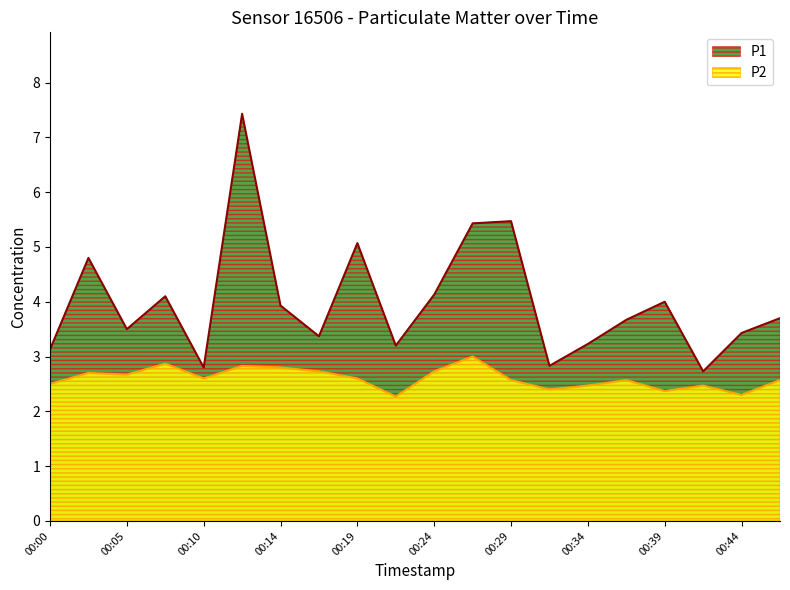

Between 00:17 and 00:29, which series saw the biggest shift?

P1